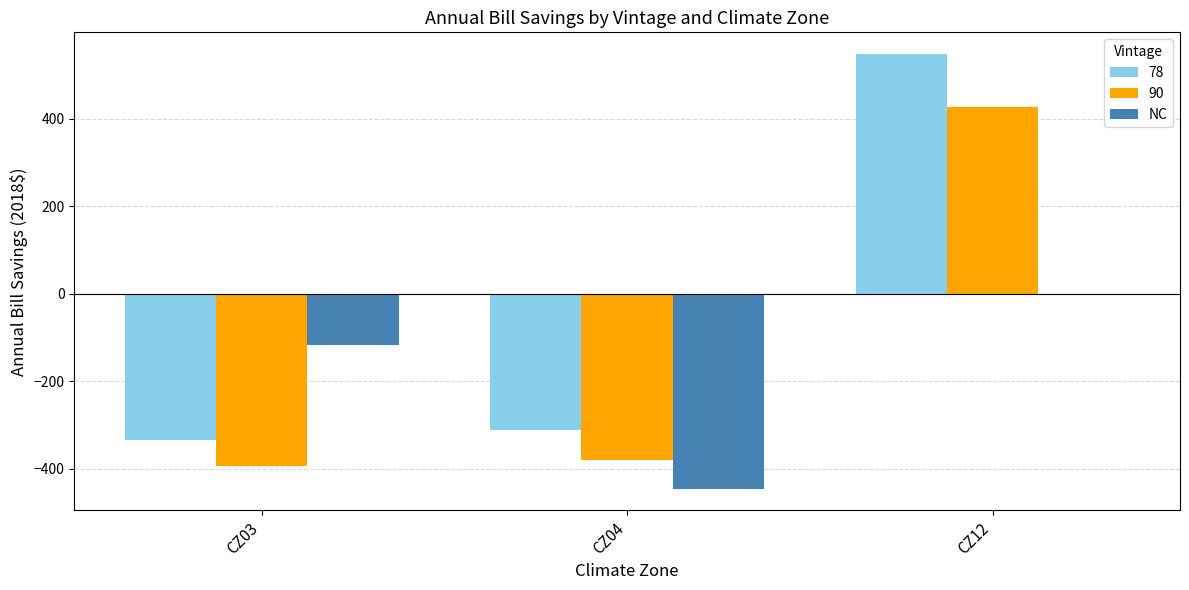

What is the approximate value of 90 at CZ12?

425.7